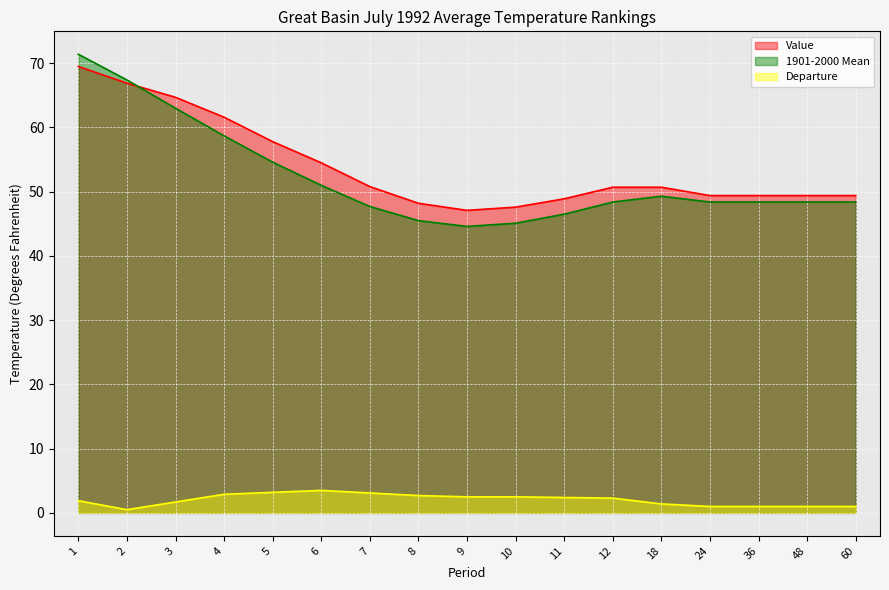

How many times do Value and 1901-2000 Mean cross each other?

1